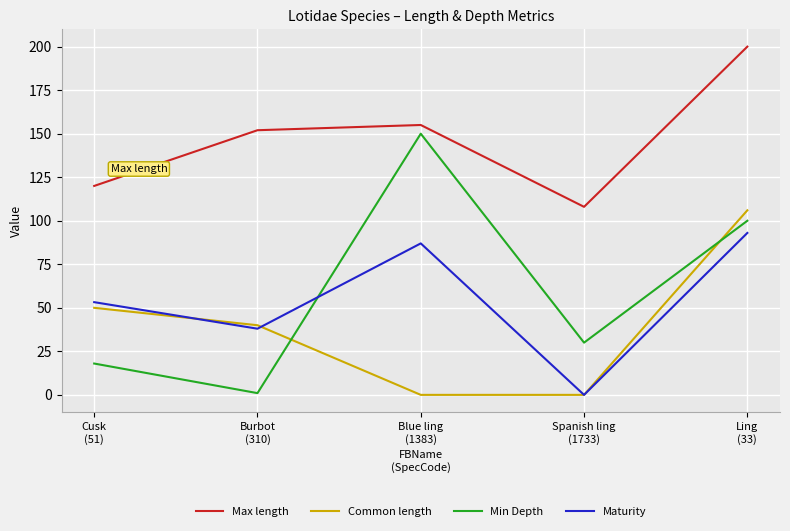

List the series in order of their peak value, lowest first.

Maturity, Common length, Min Depth, Max length